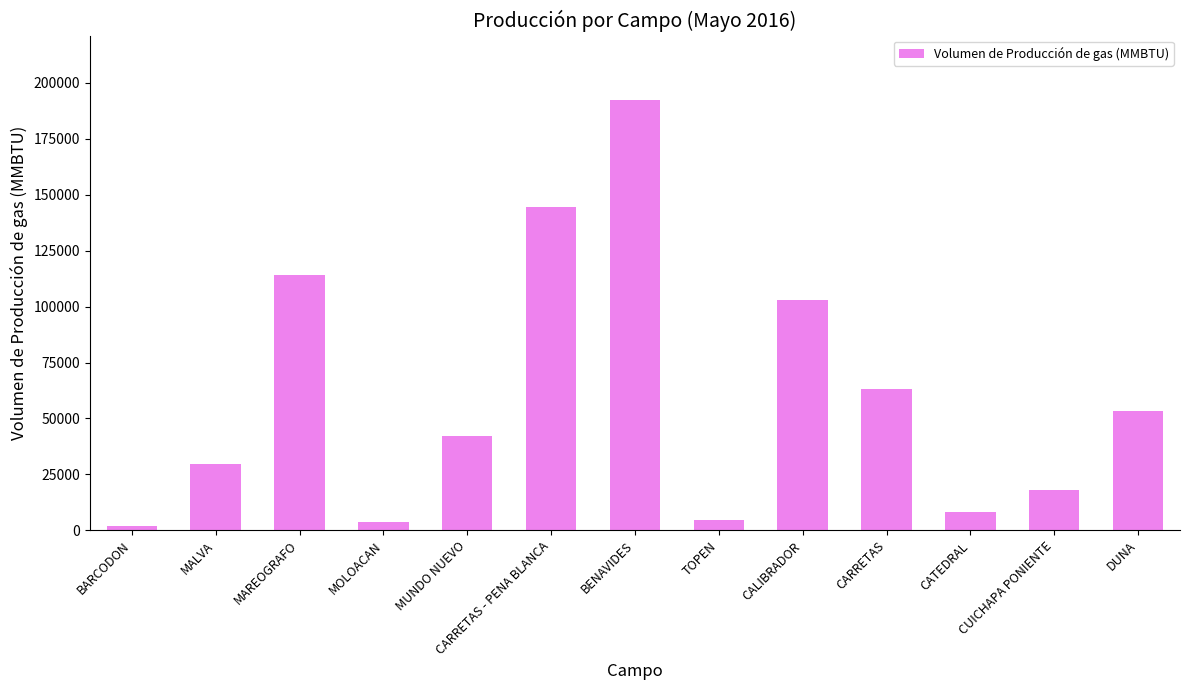

Which has a higher value, CARRETAS - PENA BLANCA or CUICHAPA PONIENTE?

CARRETAS - PENA BLANCA